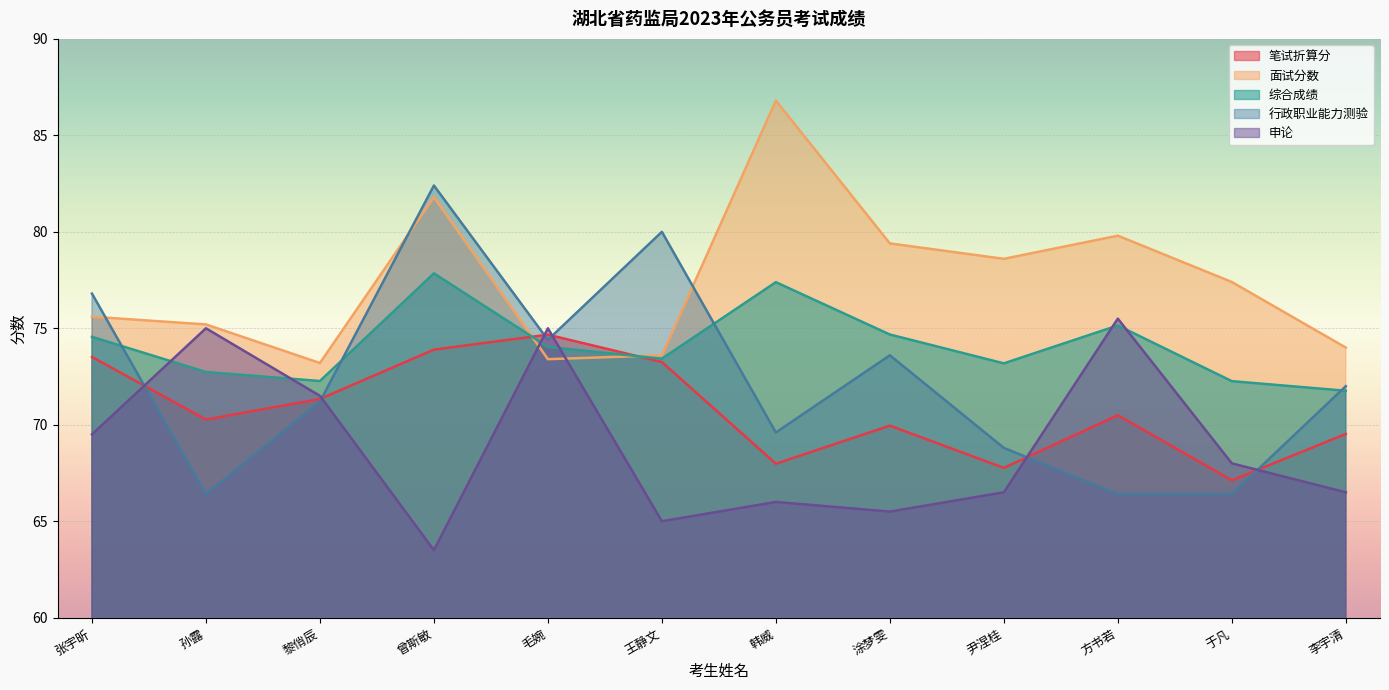

Reading left to right, extract all data points from this chart.

笔试折算分: 73.5	70.3	71.3	73.9	74.7	73.2	68.0	70.0	67.8	70.5	67.1	69.5
面试分数: 75.6	75.2	73.2	81.8	73.4	73.6	86.8	79.4	78.6	79.8	77.4	74.0
综合成绩: 74.6	72.7	72.3	77.8	74.0	73.4	77.4	74.7	73.2	75.1	72.3	71.8
行政职业能力测验: 76.8	66.4	71.2	82.4	74.4	80.0	69.6	73.6	68.8	66.4	66.4	72.0
申论: 69.5	75.0	71.5	63.5	75.0	65.0	66.0	65.5	66.5	75.5	68.0	66.5